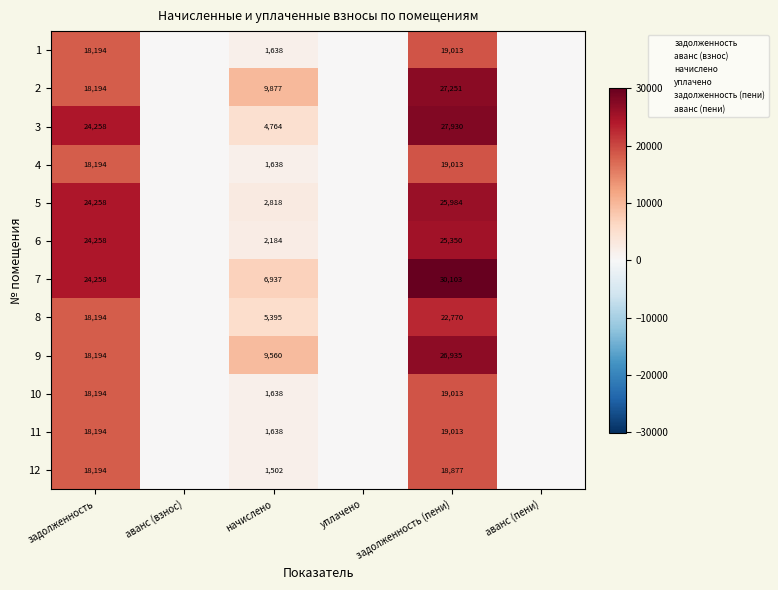

Between задолженность and начислено, which series saw the biggest shift?

6